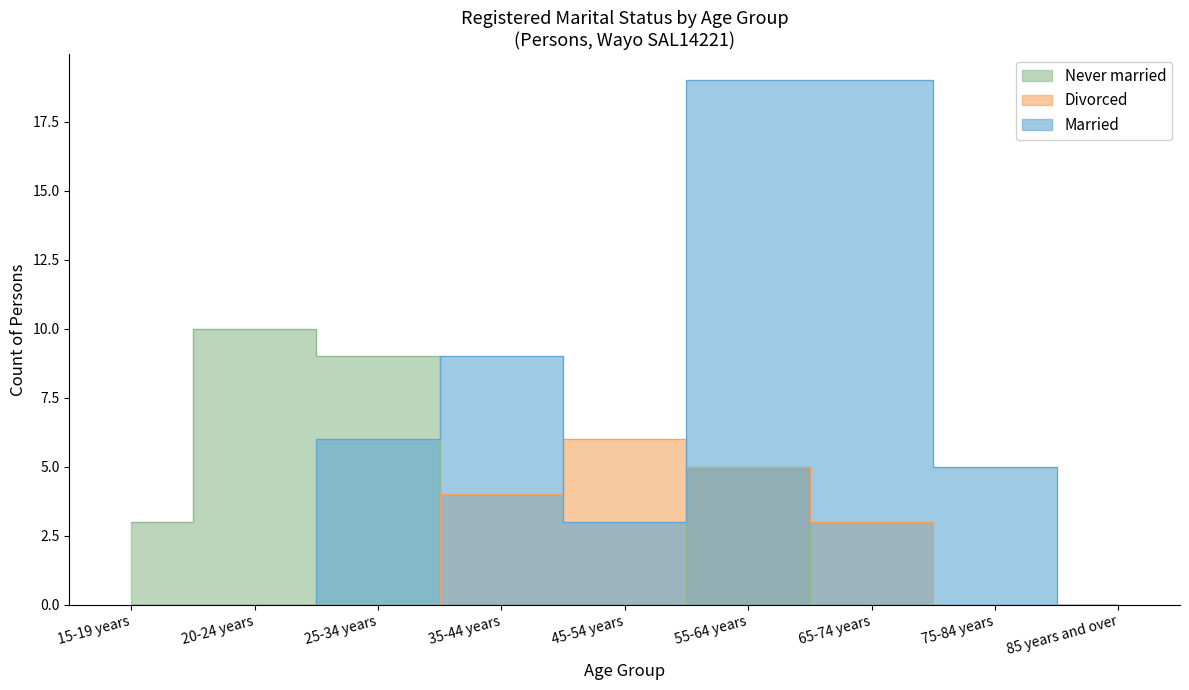

Which category has the highest value in the Married series?

55-64 years